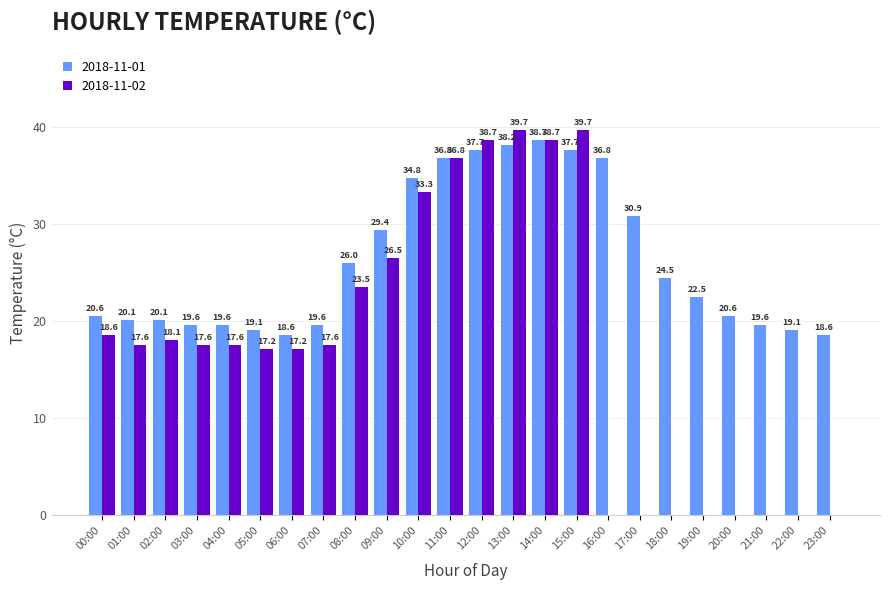

The 2018-11-02 series shows 10.2 at 02:00. True or false?

False